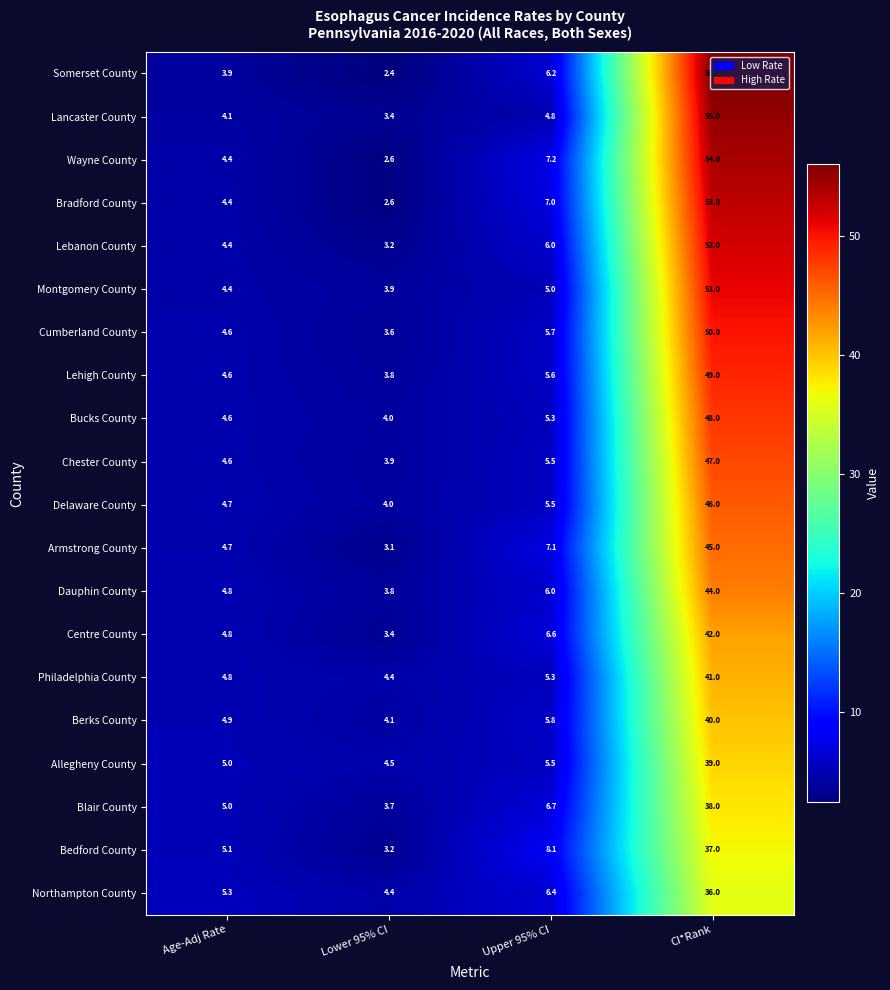

At which label is Philadelphia County closest to 22?

Upper 95% CI